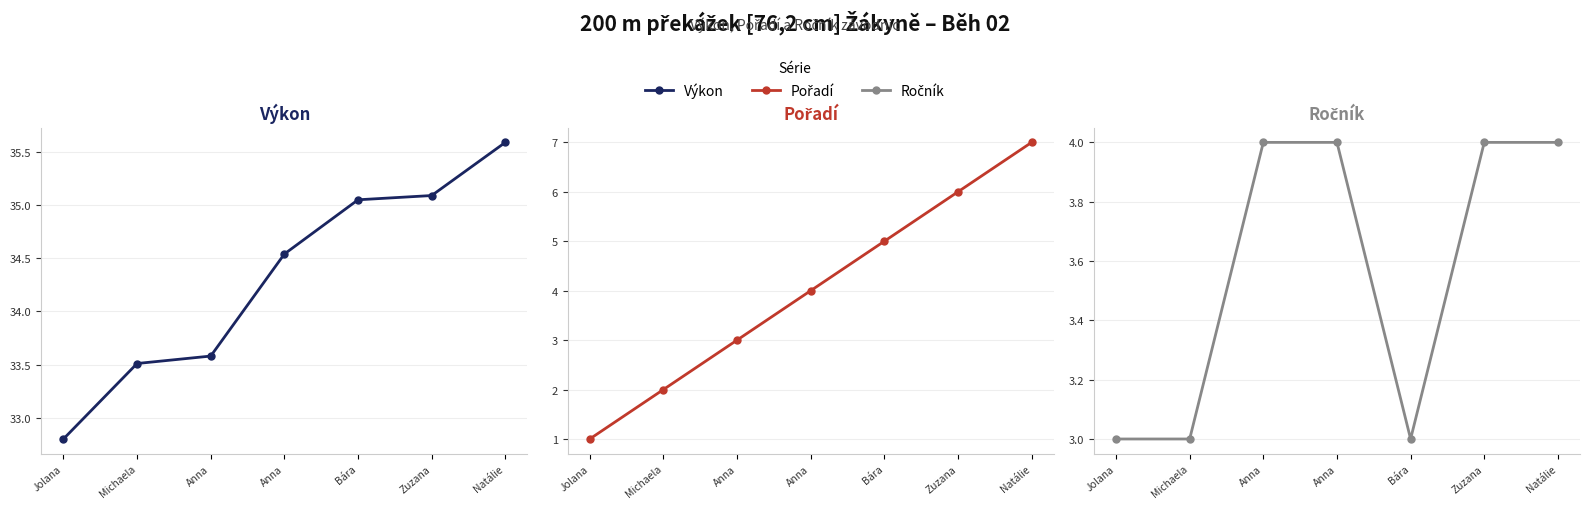

How many categories are shown in the chart?

7